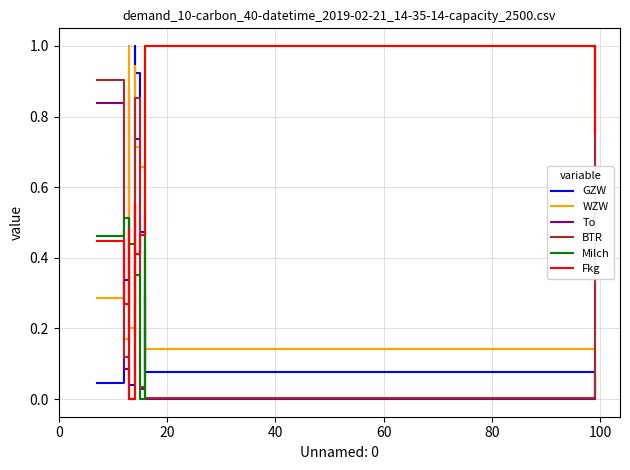

Does the chart display data point markers on the line(s)?

No